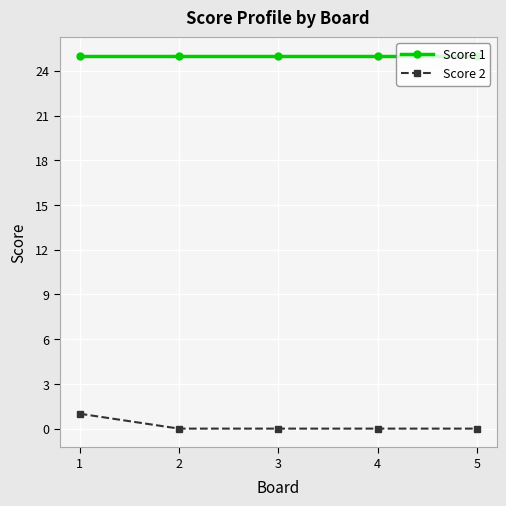

True or false: Score 2 and Score 1 cross at least once.

False